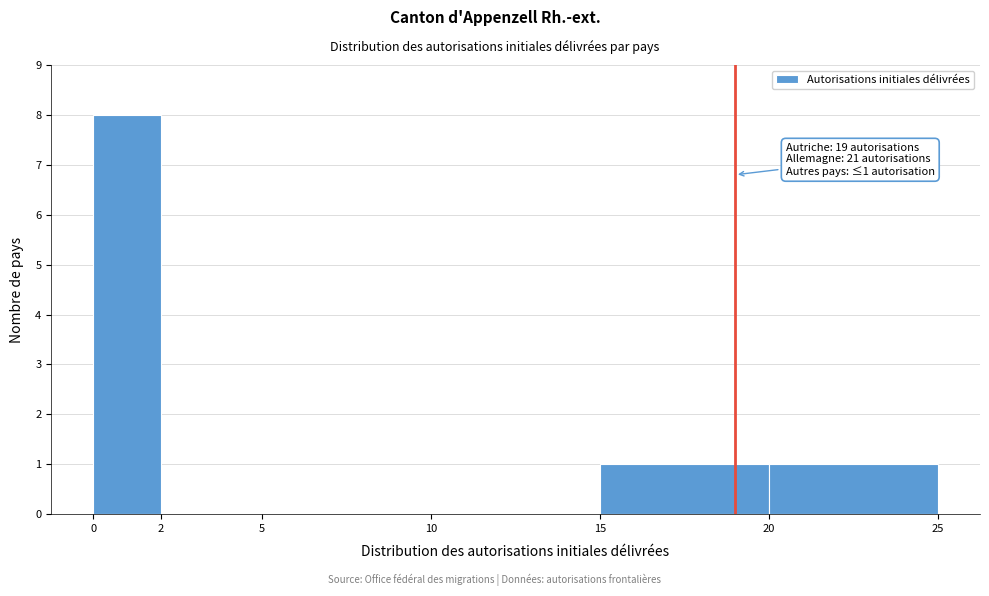

Over which range of the x-axis is the bar tallest?

0 to 2